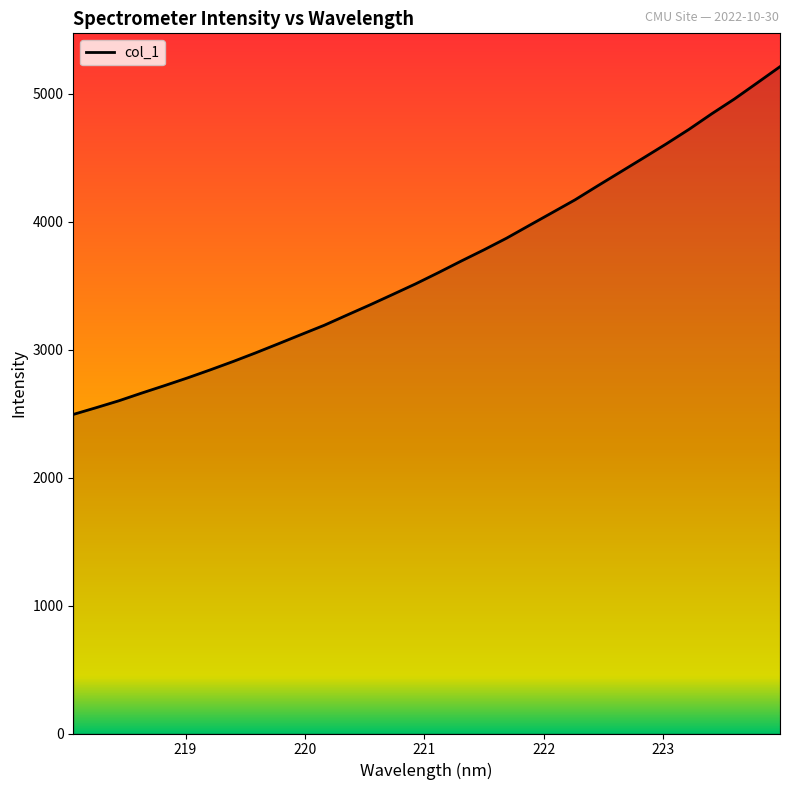

What is the difference between the maximum and minimum values?

2716.8